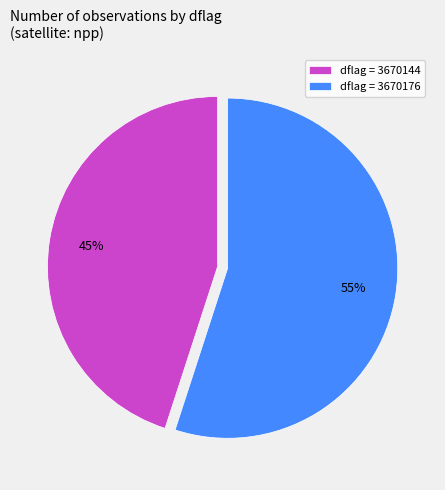

Approximately how many times larger is the value at dflag = 3670144 compared to dflag = 3670176?

0.8